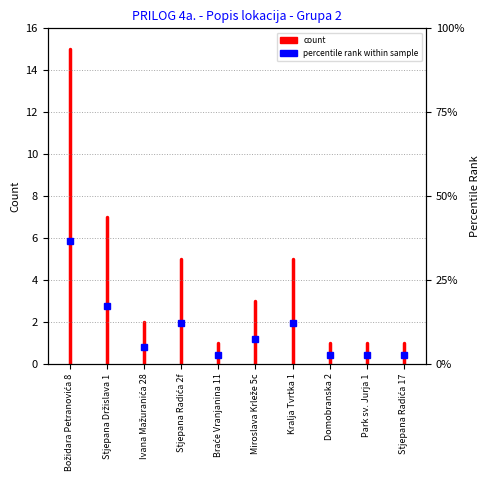

Is this an area chart (filled region under the line)?

No